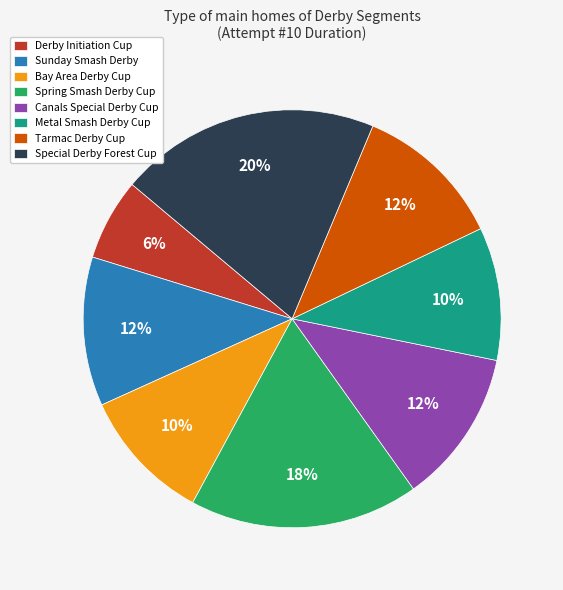

What percentage is the Canals Special Derby Cup slice, to the nearest percent?

12%